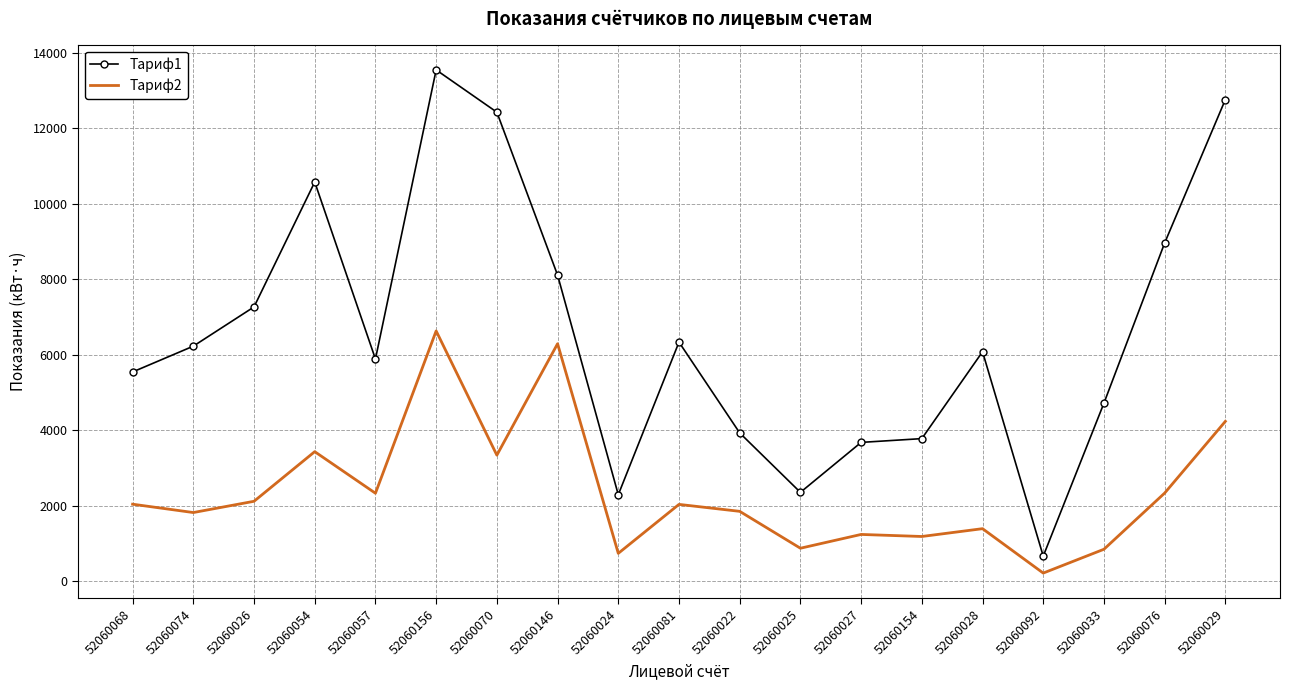

Which series has the largest total across all categories?

Тариф1